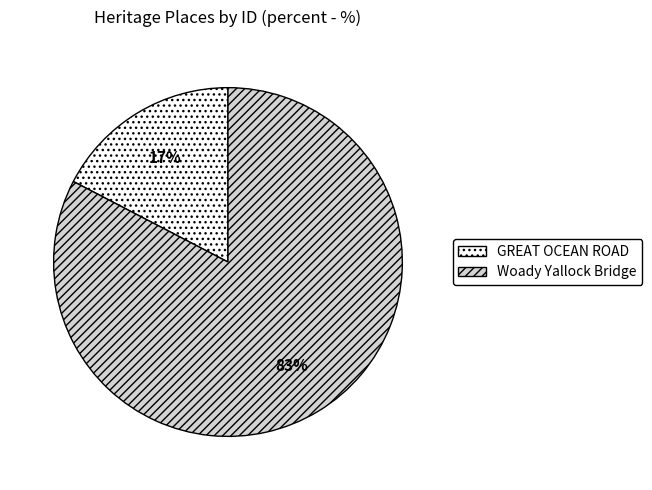

Between Woady Yallock Bridge and GREAT OCEAN ROAD, which is larger?

Woady Yallock Bridge